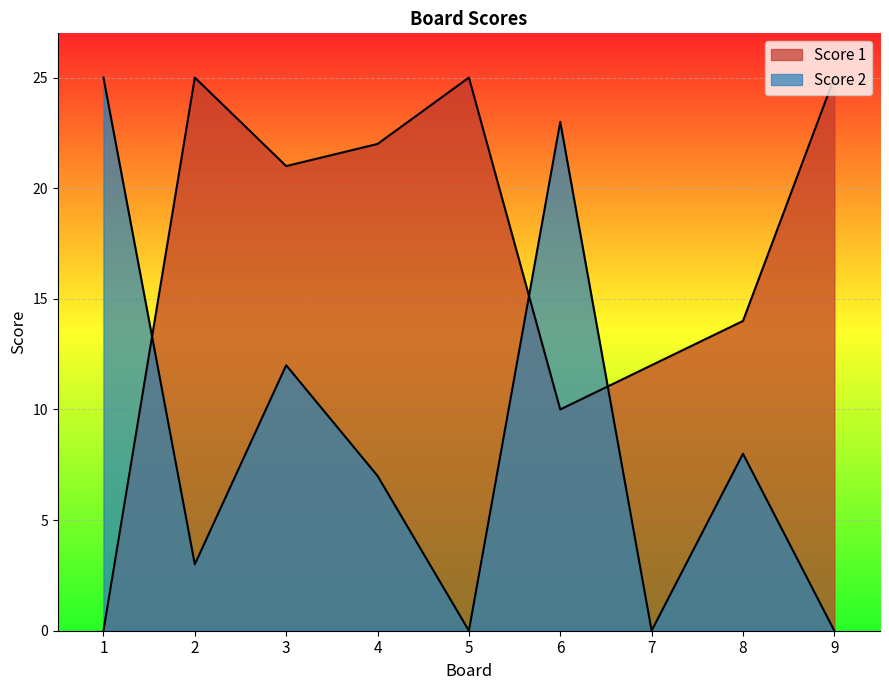

Reading left to right, transcribe all the data shown in this chart.

Score 1: 1=0	2=25	3=21	4=22	5=25	6=10	7=12	8=14	9=25
Score 2: 1=25	2=3	3=12	4=7	5=0	6=23	7=0	8=8	9=0